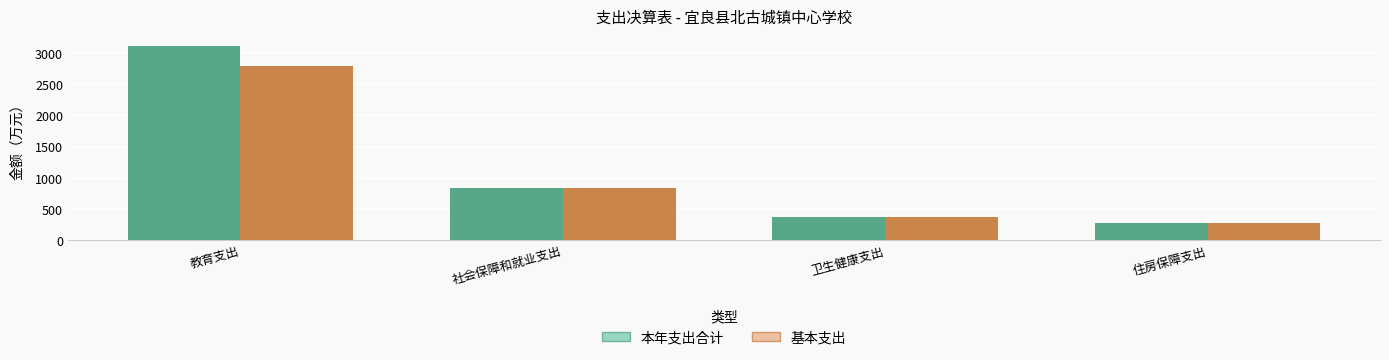

What position from the left is 住房保障支出?

4